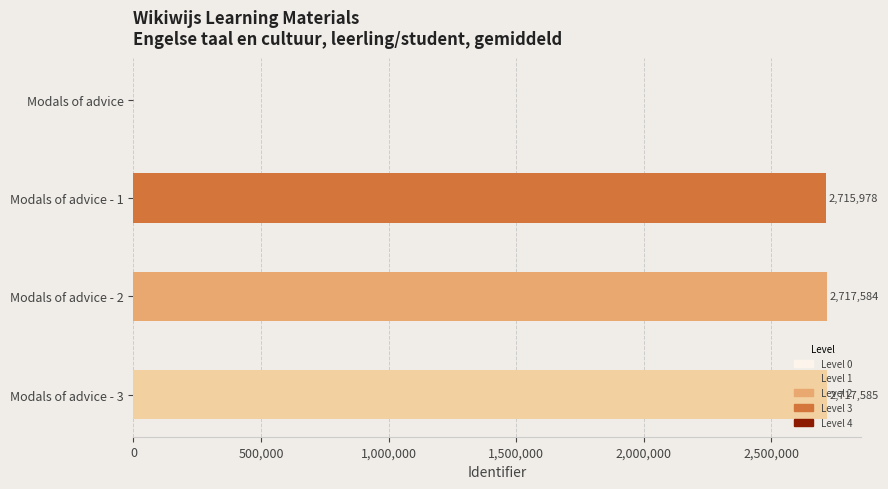

What is the sum of all values?

8151147